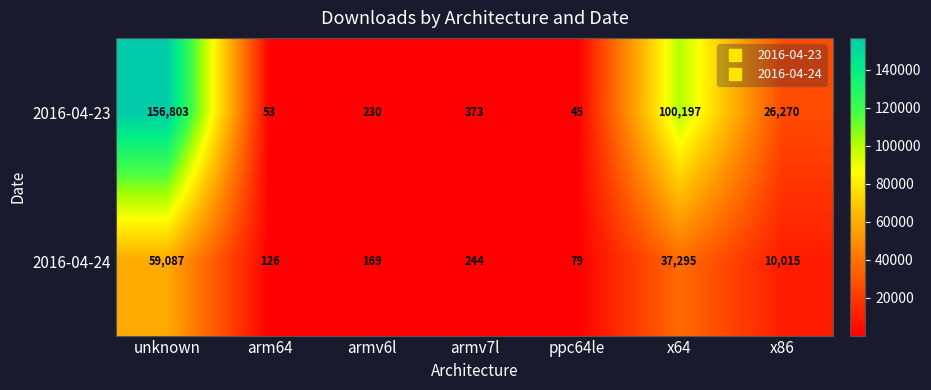

Which series has the widest spread of values?

2016-04-23